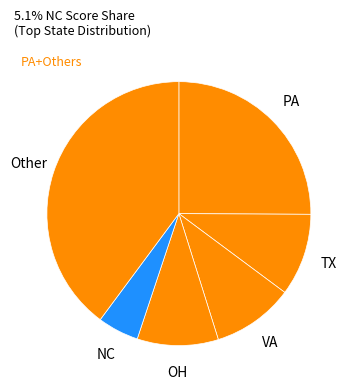

How many slices are in this pie chart?

6